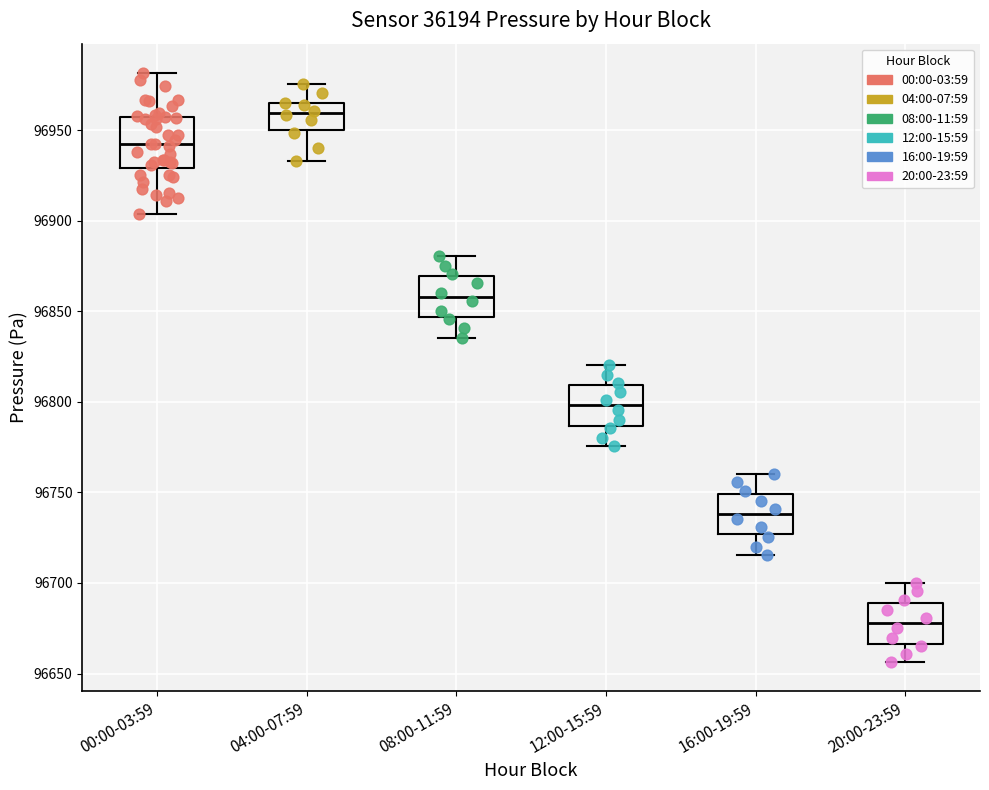

Where does the upper whisker of the box for 08:00-11:59 end on the y-axis? The values are not printed on the chart, so give them approximately, as read against the axis.

96880